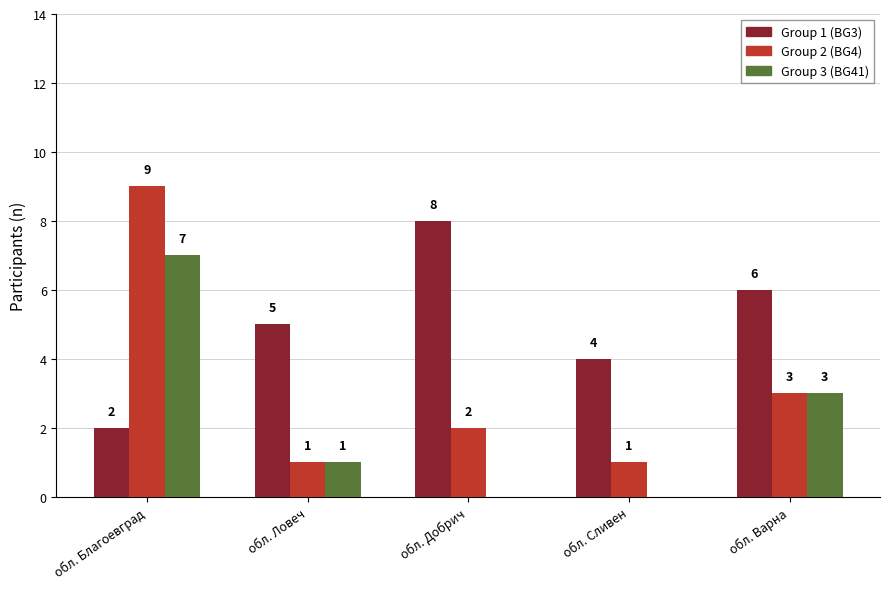

What is the difference between the Group 1 (BG3) values at обл. Благоевград and обл. Сливен?

2